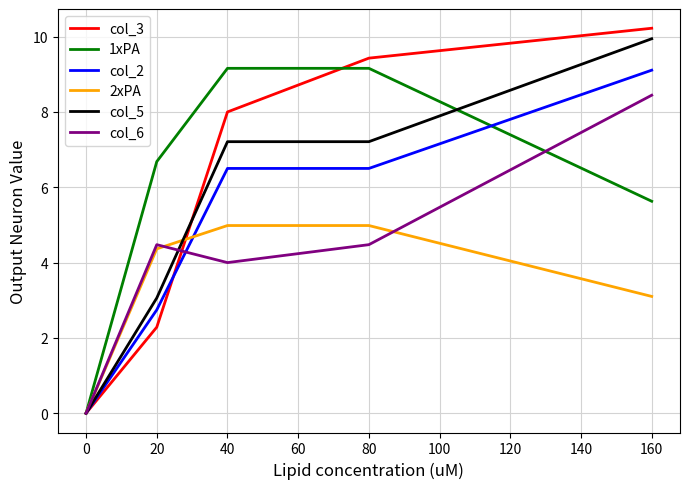

List the labels in order of col_3 value, smallest first.

0, 20, 40, 80, 160